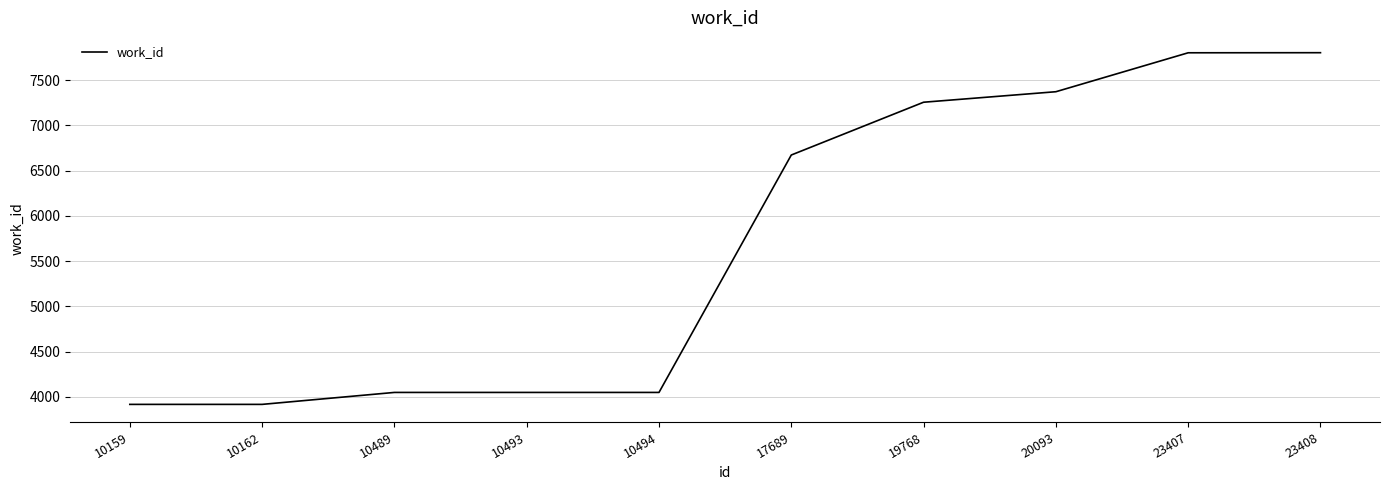

What is the difference between the values at 10159 and 10489?

132